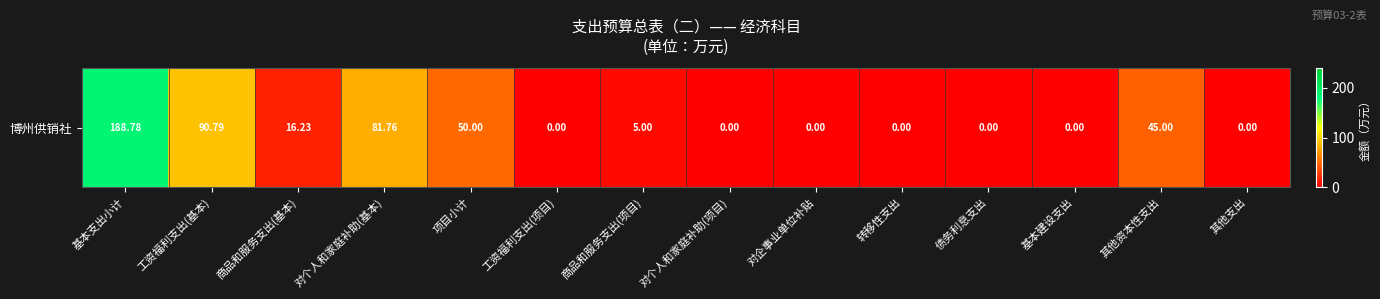

What is the greatest value displayed?

188.8